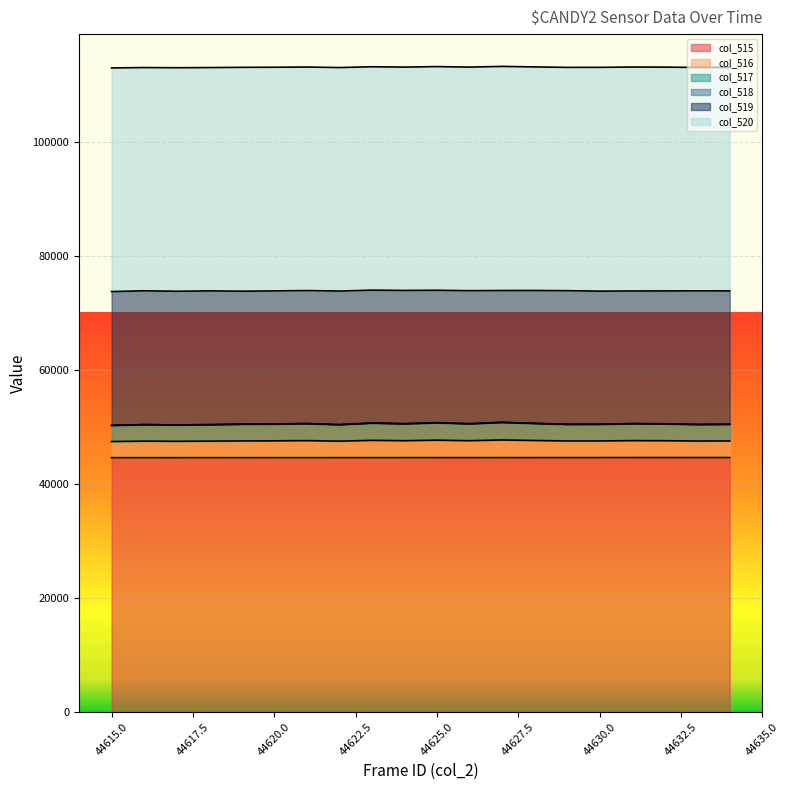

Does the chart display data point markers on the line(s)?

No